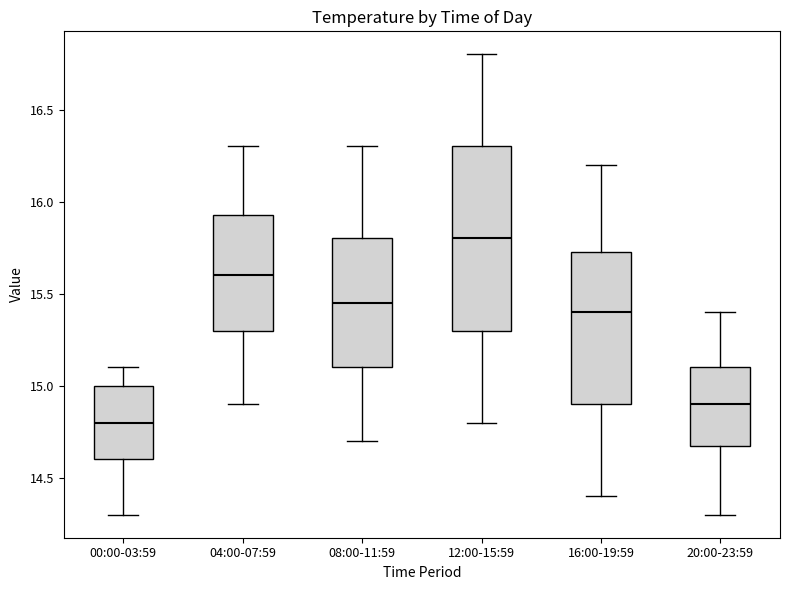

Where is the lower edge of the box for 16:00-19:59 on the y-axis? The values are not printed on the chart, so give them approximately, as read against the axis.

14.90